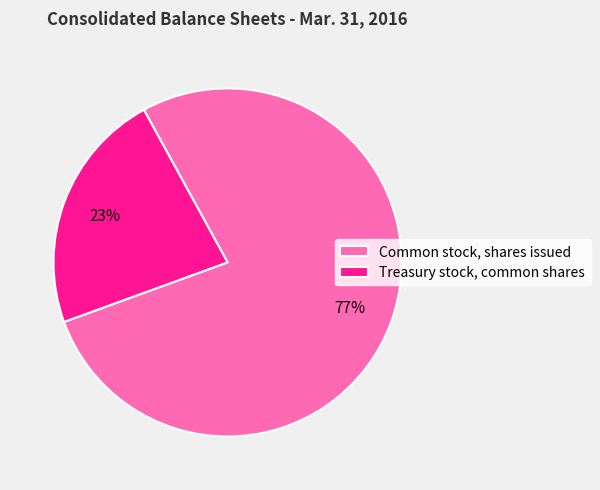

To the nearest percent, what is the average slice percentage?

50%